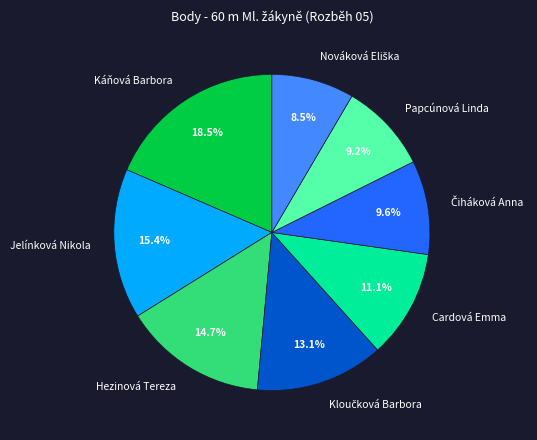

Approximately how many times larger is the value at Hezinová Tereza compared to Papcúnová Linda?

1.6